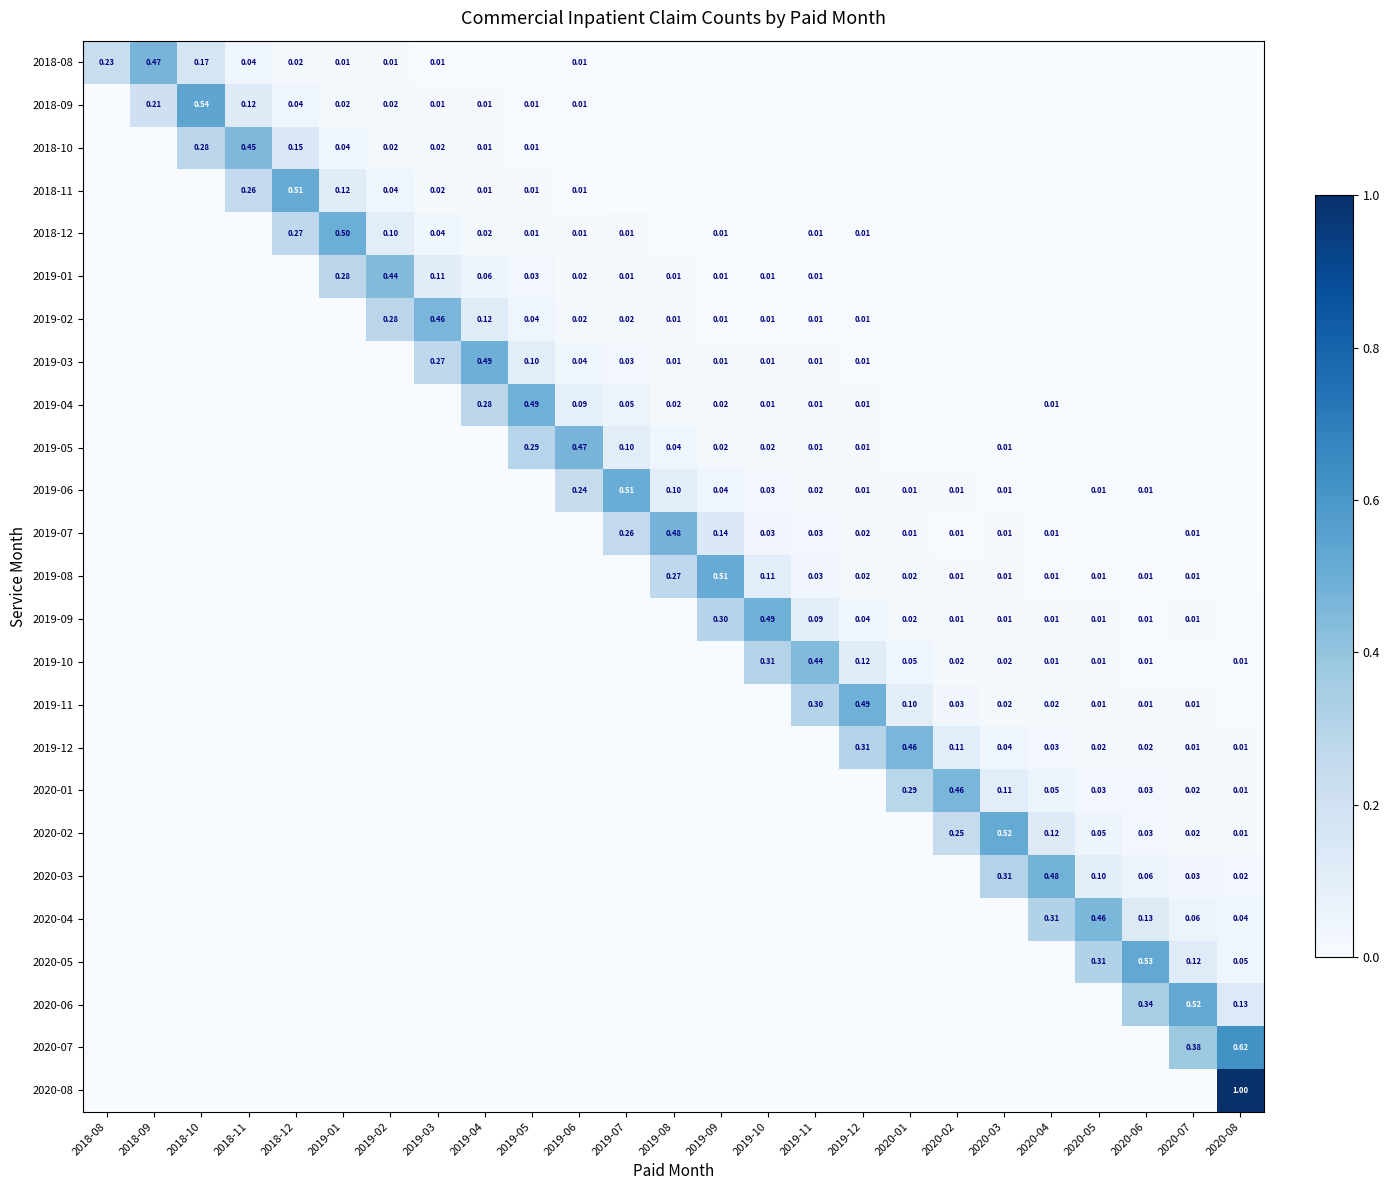

Rank the categories by 2019-03 value from lowest to highest.

2018-08, 2018-09, 2018-10, 2018-11, 2018-12, 2019-01, 2019-02, 2020-06, 2020-08, 2020-02, 2020-05, 2020-01, 2020-07, 2020-03, 2020-04, 2019-12, 2019-10, 2019-11, 2019-09, 2019-08, 2019-07, 2019-06, 2019-05, 2019-03, 2019-04